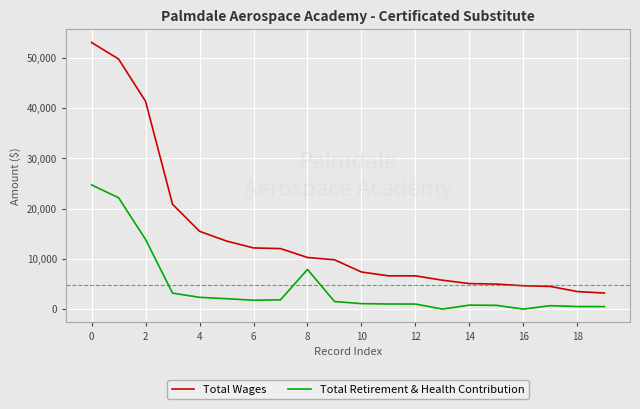

True or false: Total Wages and Total Retirement & Health Contribution cross at least once.

False